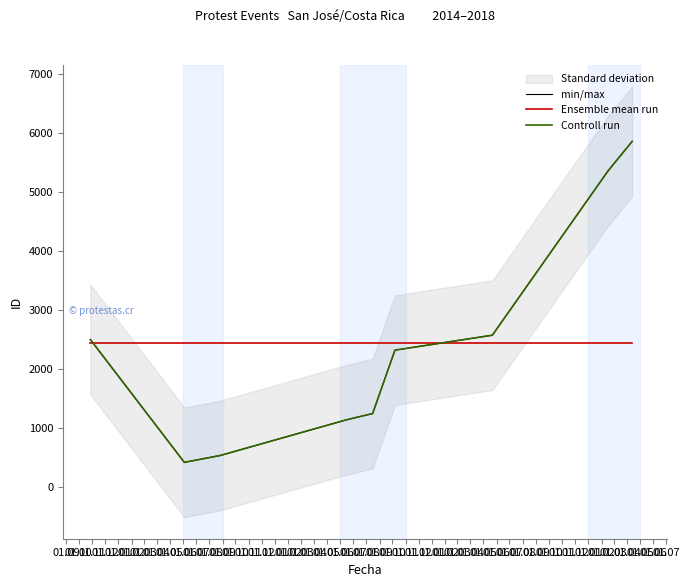

How many times do min/max and Ensemble mean run cross each other?

2